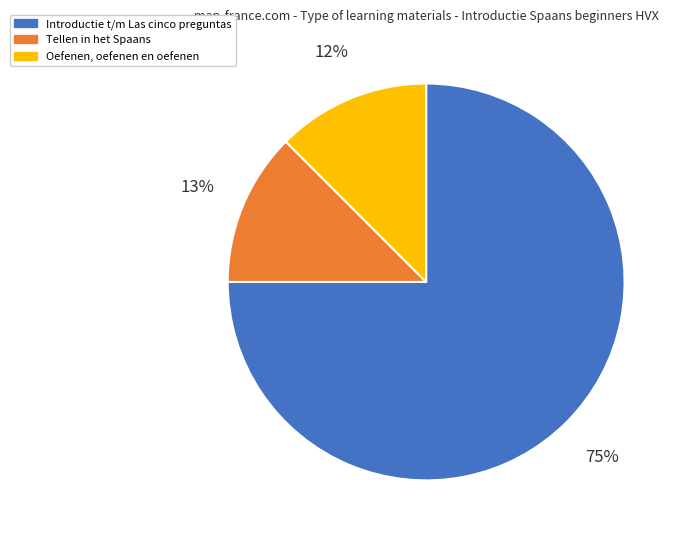

Is the sum of Oefenen, oefenen en oefenen and Tellen in het Spaans greater than half?

No